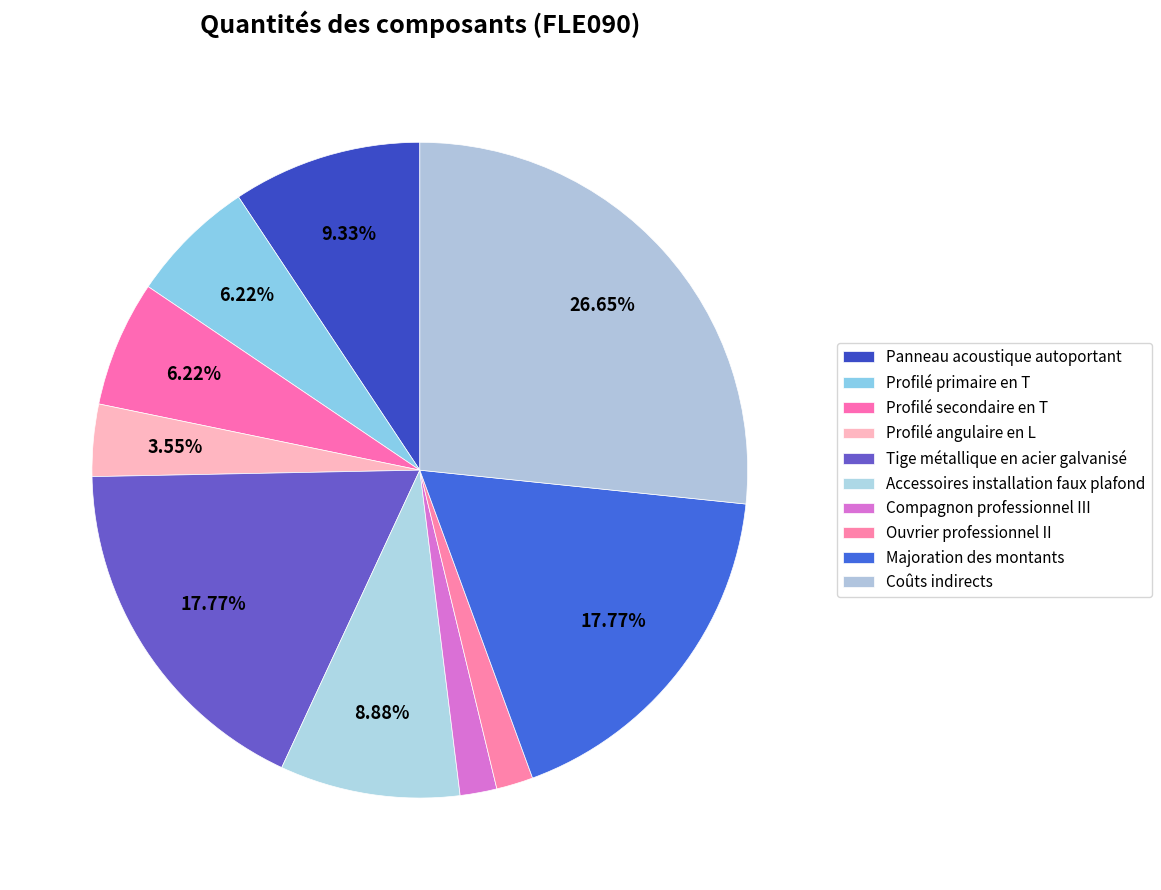

What portion of the pie excludes Tige métallique en acier galvanisé?

82.2%